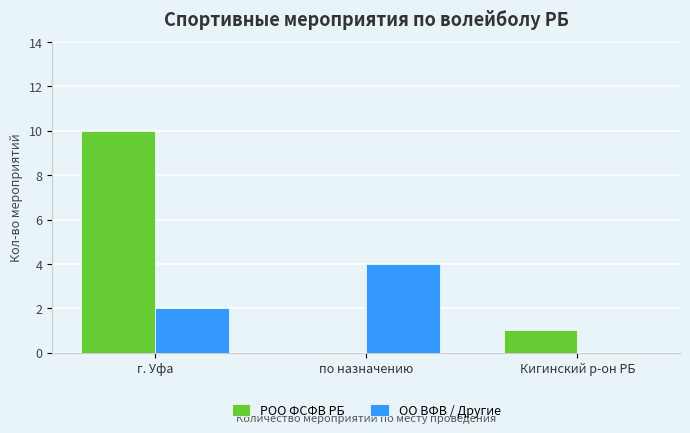

Is it true that РОО ФСФВ РБ equals 5 at по назначению?

False